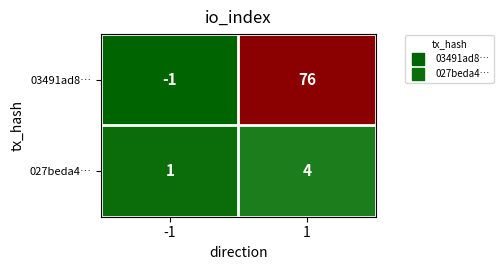

What is the average value of the 03491ad8… series?

38